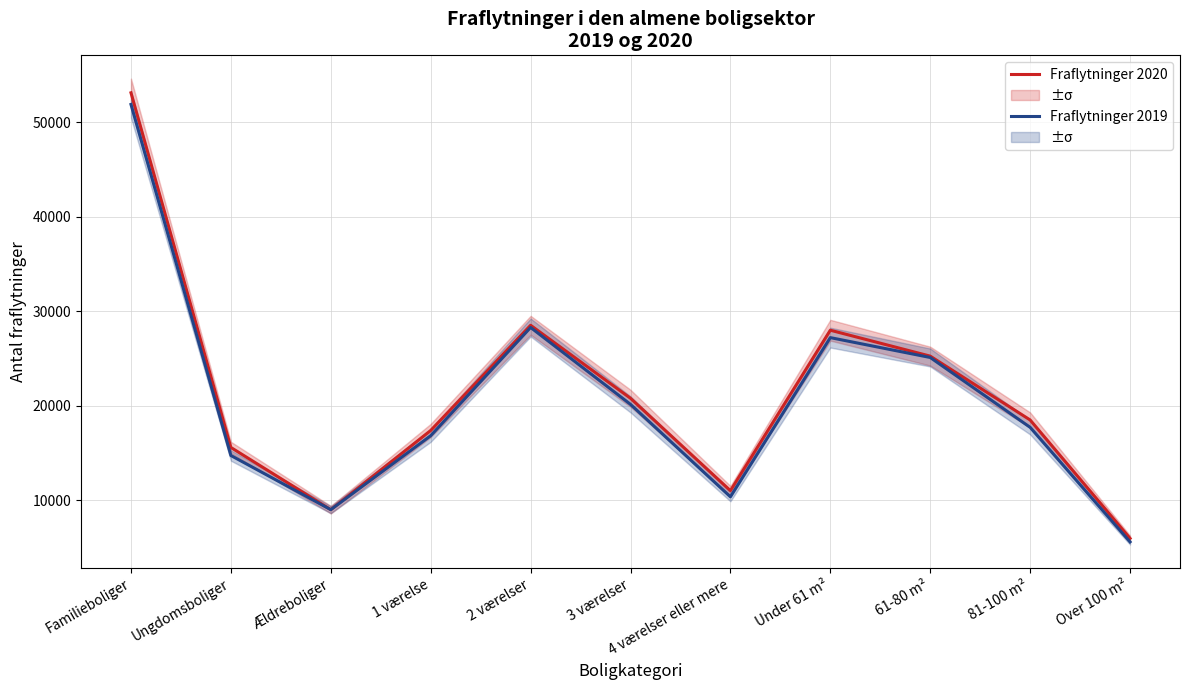

What is the label of the 9th point from the right?

Ældreboliger